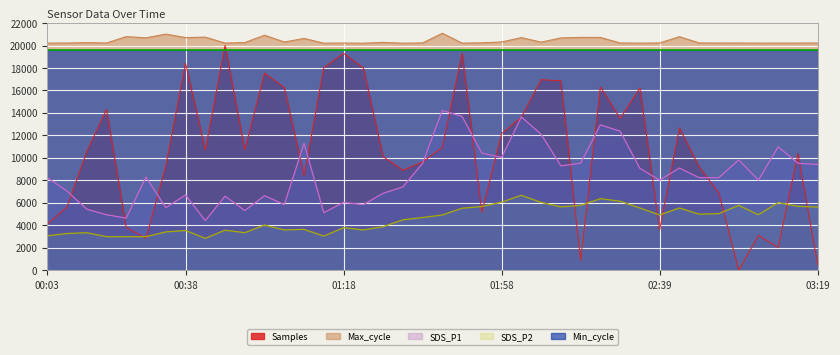

How many values in the SDS_P2 series are below 4930?

20